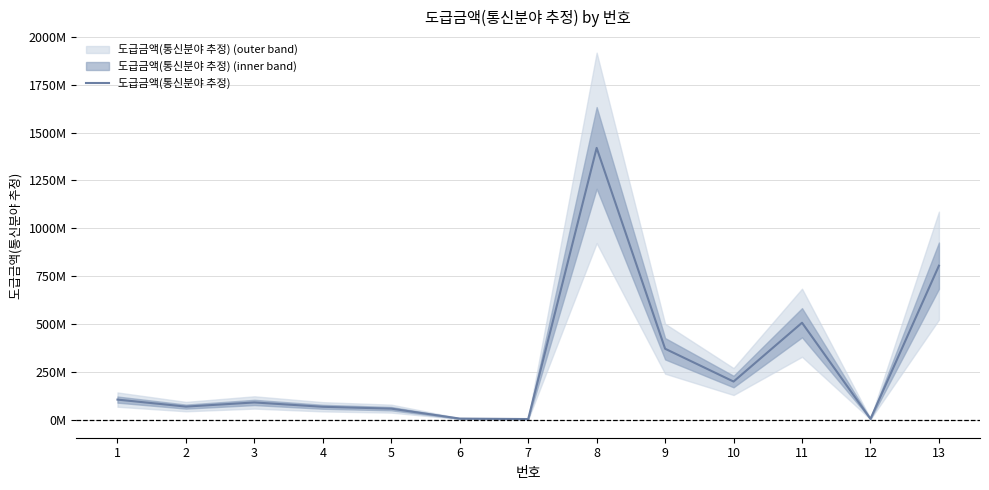

Count the number of values greater than 91665728.

6